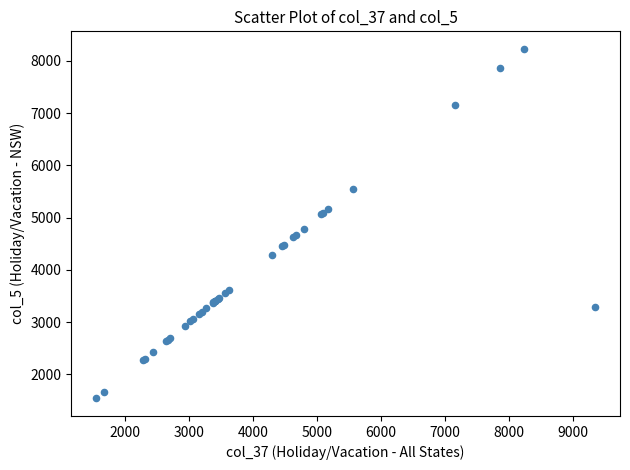

What Y value in the scatter plot is closest to 4884?

4788